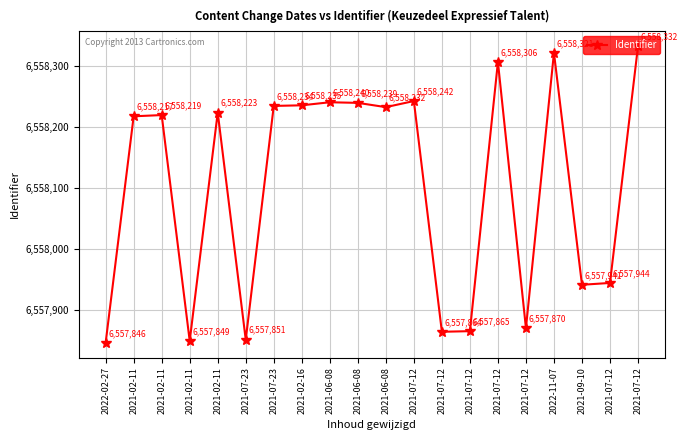

At which label is the value closest to 6558089?

2021-02-11